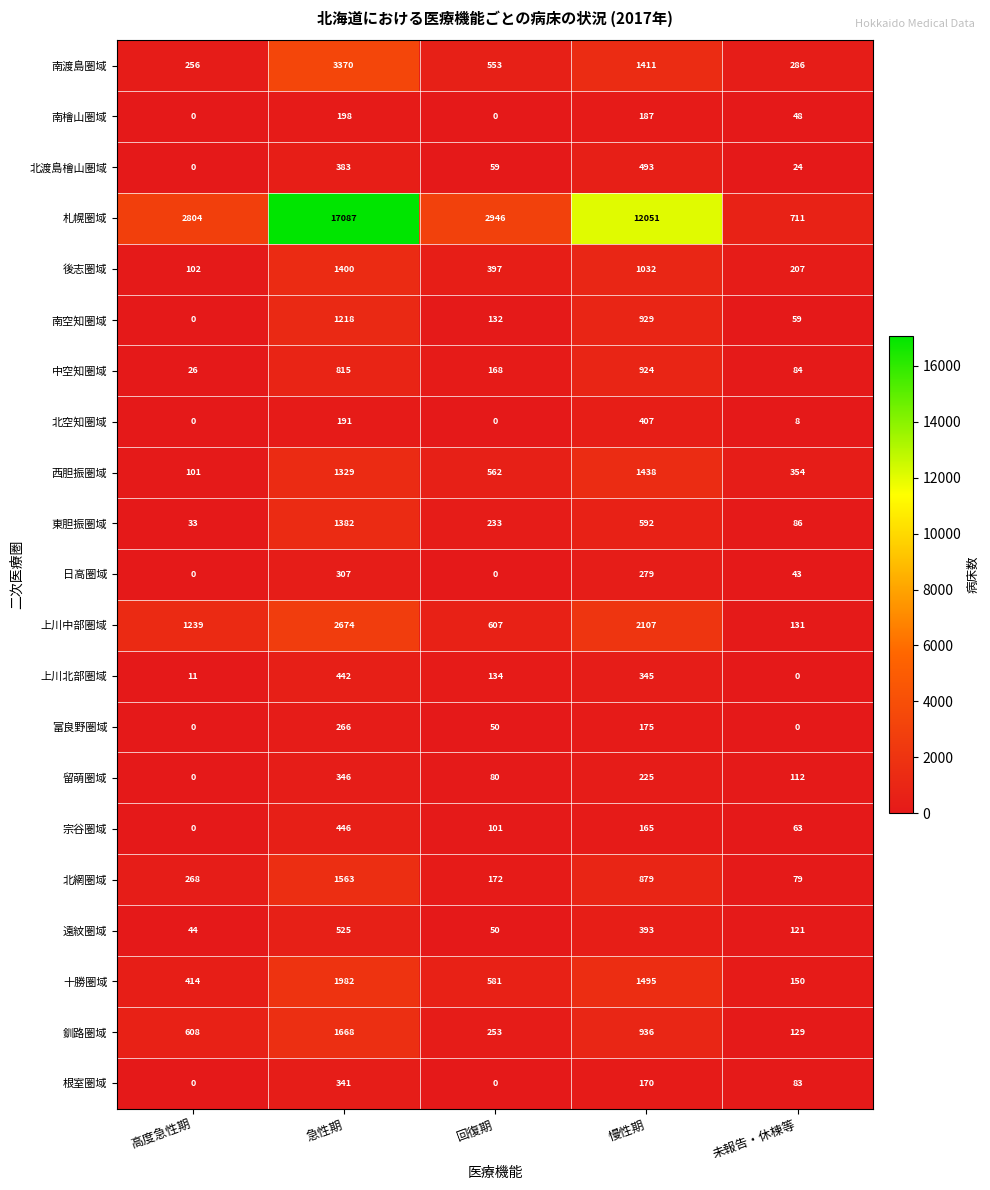

What is the sum of the 北網圏域 values at 高度急性期 and 急性期?

1831